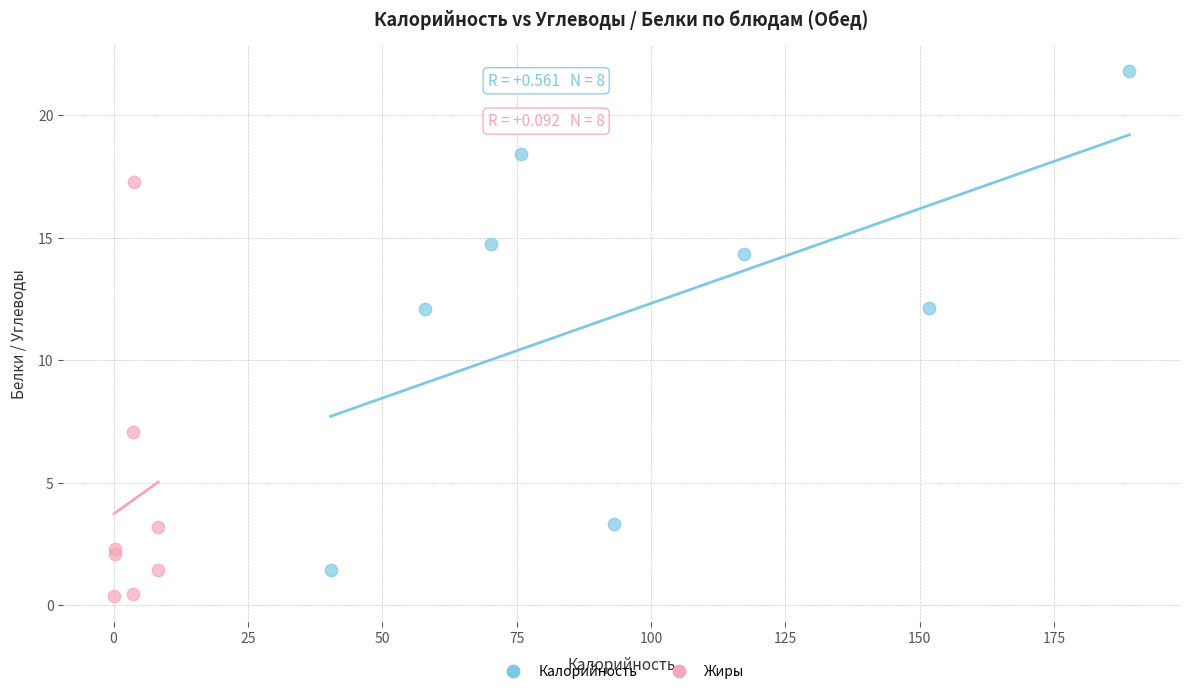

Which series reaches the minimum Y coordinate?

Жиры